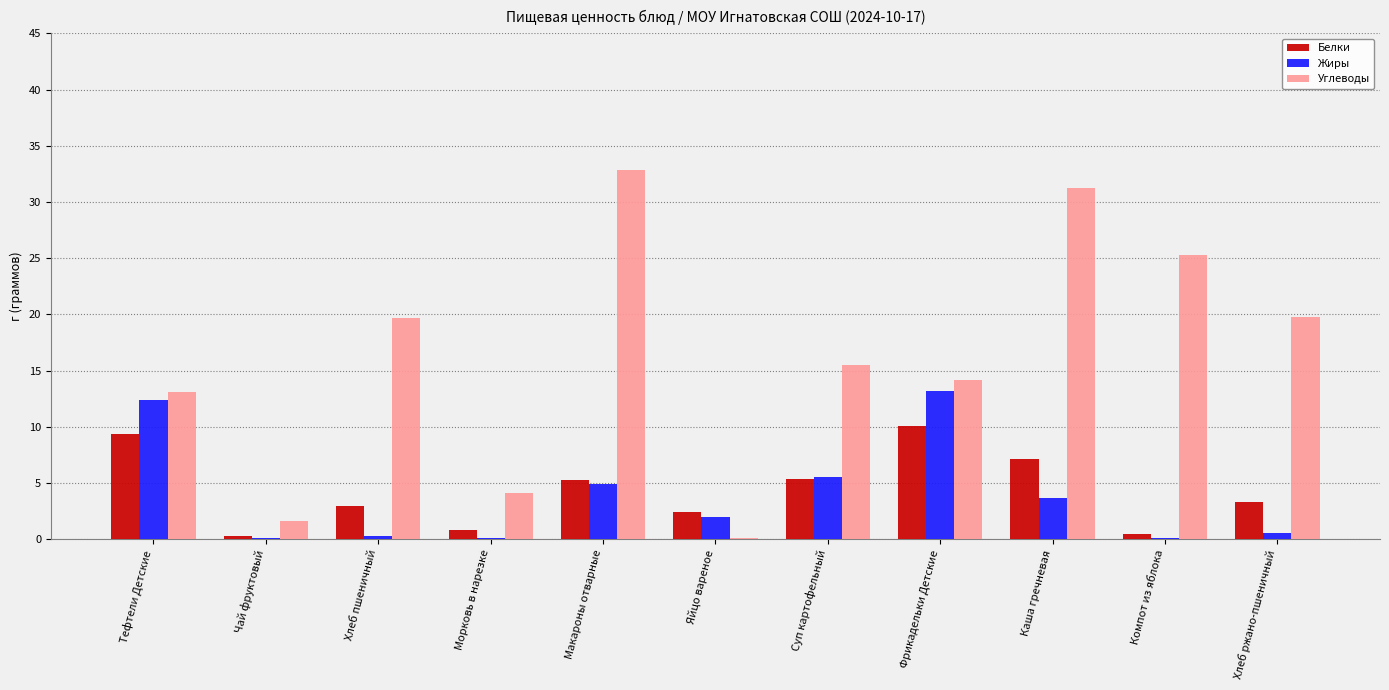

What is the sum of all Углеводы values?

177.4